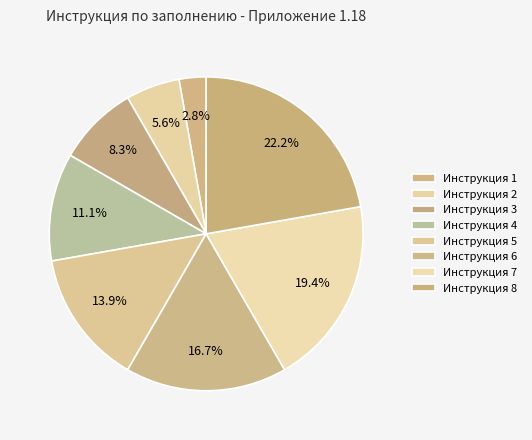

What percentage is the Инструкция 6 slice, to the nearest percent?

17%